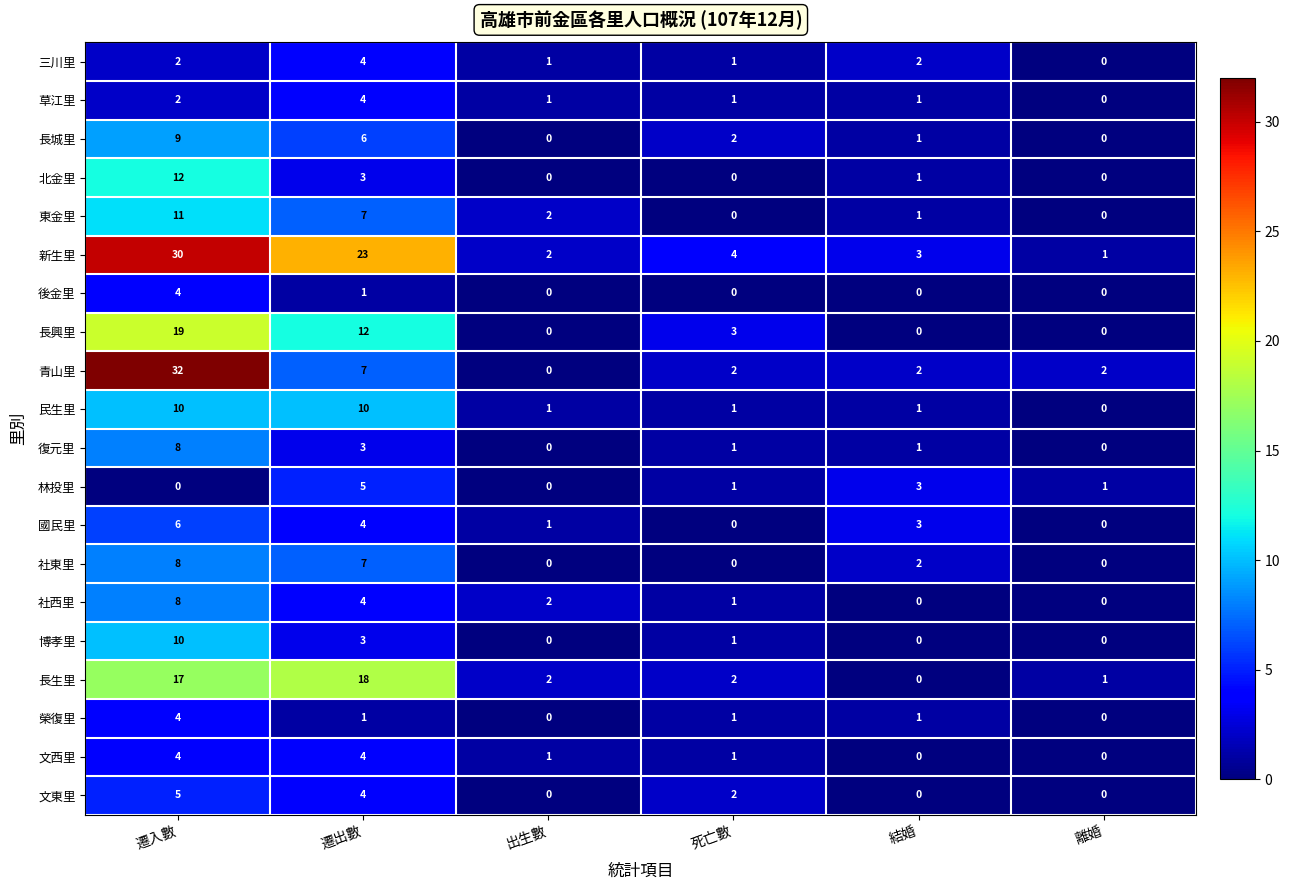

What is the total value across all series at 遷出數?

130